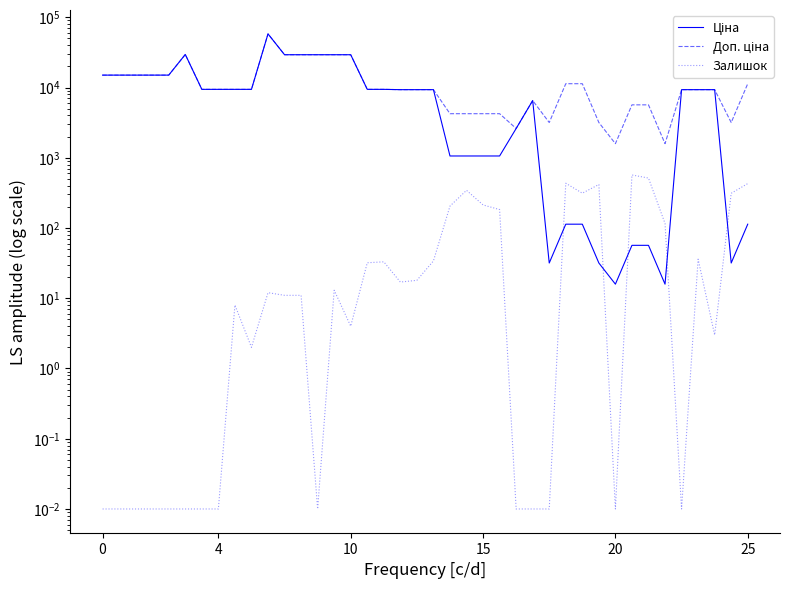

How many series are shown in this chart?

3